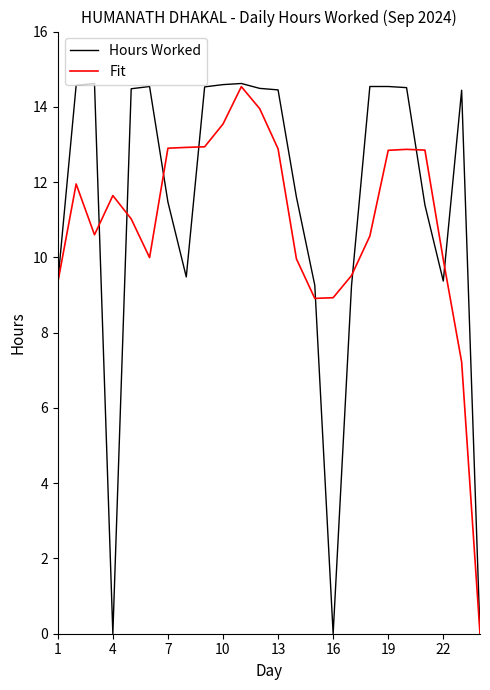

What is the highest value of the Fit series?

14.5